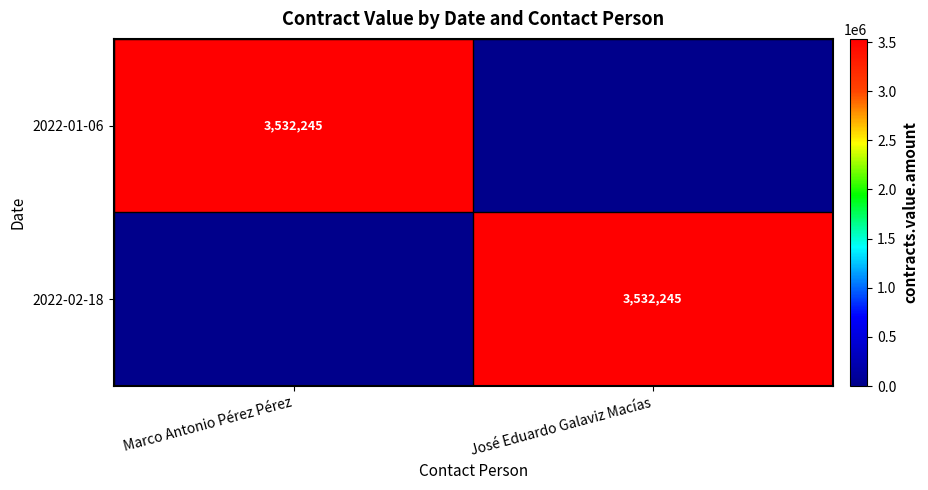

Is it true that 2022-02-18 equals 3532245 at José Eduardo Galaviz Macías?

True